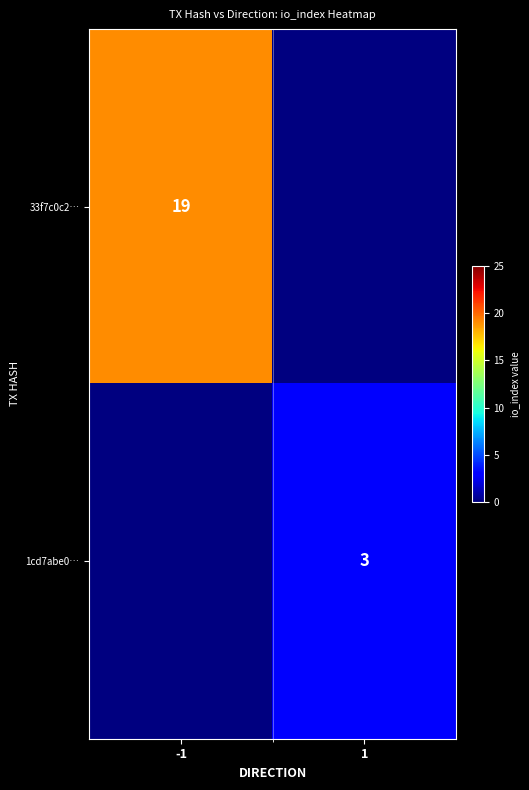

The value of 33f7c0c2… at -1 is 19. True or false?

True